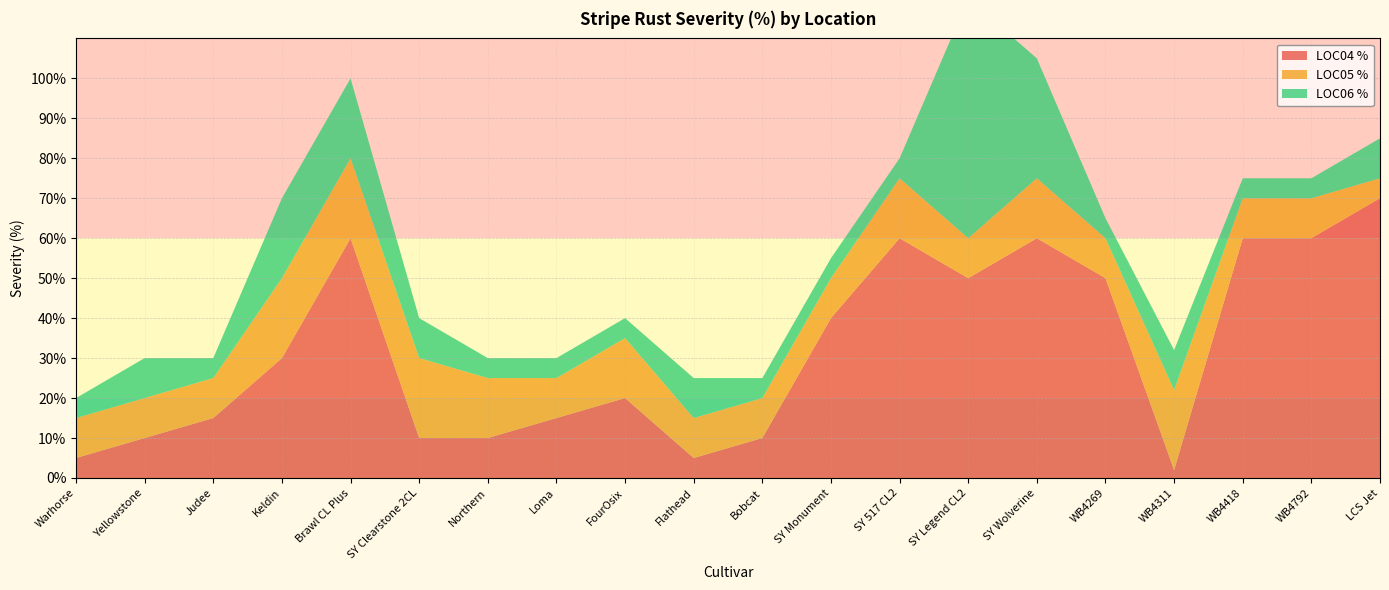

Reading left to right, list all the values displayed in this chart.

LOC04 %: Warhorse=5	Yellowstone=10	Judee=15	Keldin=30	Brawl CL Plus=60	SY Clearstone 2CL=10	Northern=10	Loma=15	FourOsix=20	Flathead=5	Bobcat=10	SY Monument=40	SY 517 CL2=60	SY Legend CL2=50	SY Wolverine=60	WB4269=50	WB4311=2	WB4418=60	WB4792=60	LCS Jet=70
LOC05 %: Warhorse=10	Yellowstone=10	Judee=10	Keldin=20	Brawl CL Plus=20	SY Clearstone 2CL=20	Northern=15	Loma=10	FourOsix=15	Flathead=10	Bobcat=10	SY Monument=10	SY 517 CL2=15	SY Legend CL2=10	SY Wolverine=15	WB4269=10	WB4311=20	WB4418=10	WB4792=10	LCS Jet=5
LOC06 %: Warhorse=5	Yellowstone=10	Judee=5	Keldin=20	Brawl CL Plus=20	SY Clearstone 2CL=10	Northern=5	Loma=5	FourOsix=5	Flathead=10	Bobcat=5	SY Monument=5	SY 517 CL2=5	SY Legend CL2=60	SY Wolverine=30	WB4269=5	WB4311=10	WB4418=5	WB4792=5	LCS Jet=10